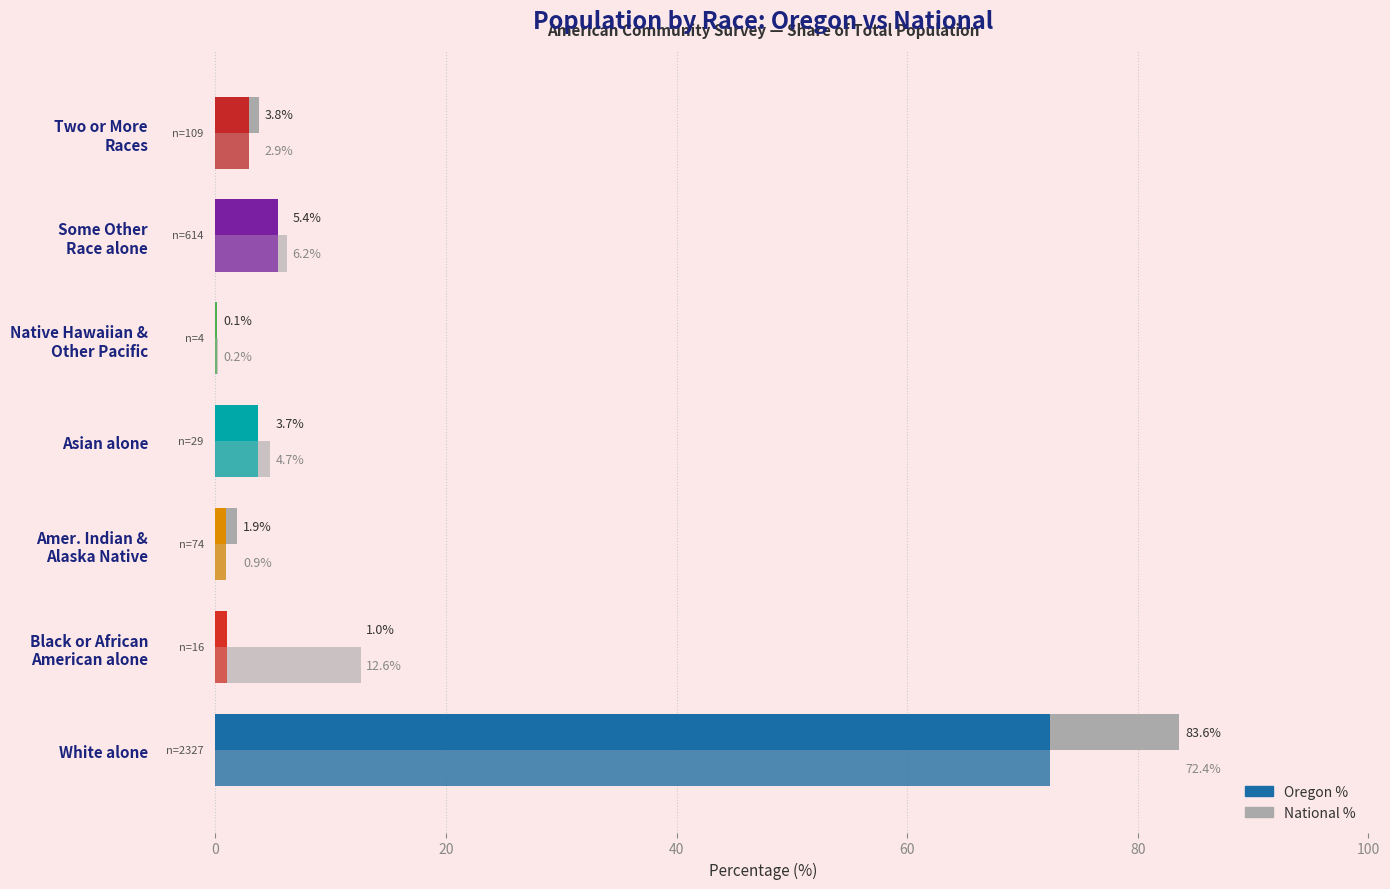

Which series has the largest total across all categories?

National %